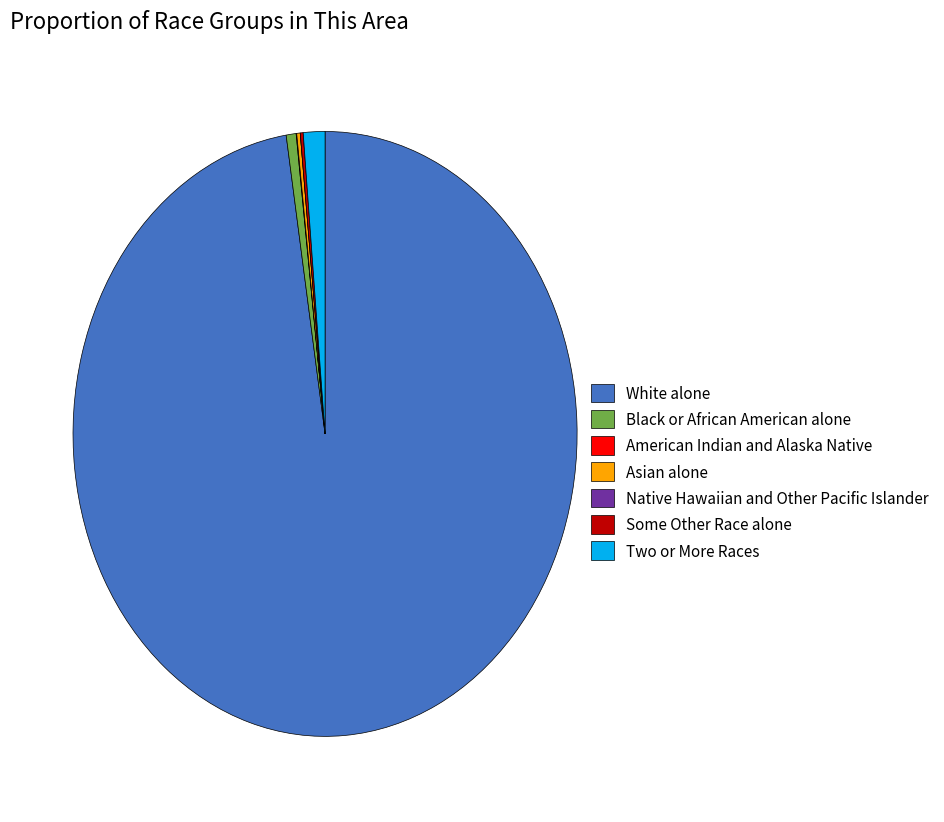

Which category has the biggest portion of the pie?

White alone